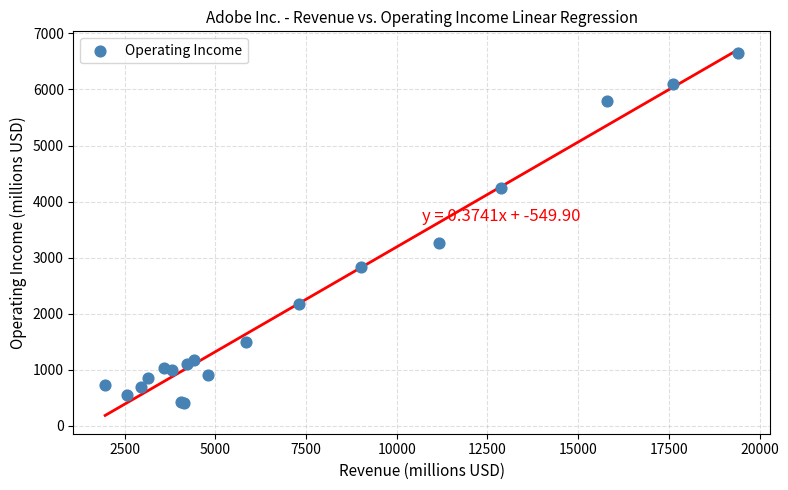

What Y value in the scatter plot is closest to 3531?

3268